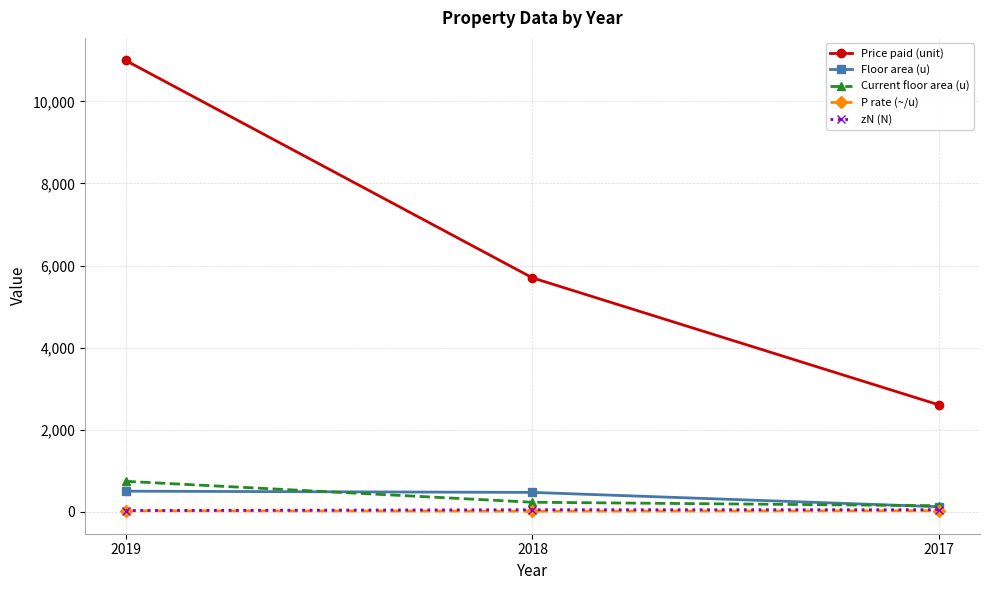

Which series has the largest total across all categories?

Price paid (unit)